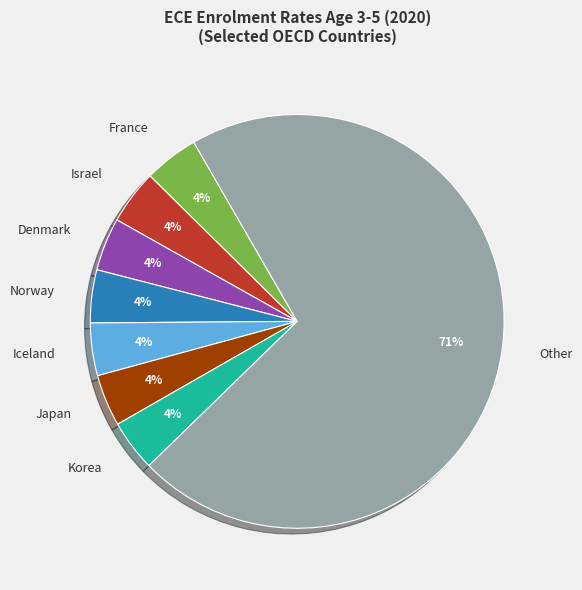

Which category accounts for the majority?

Other